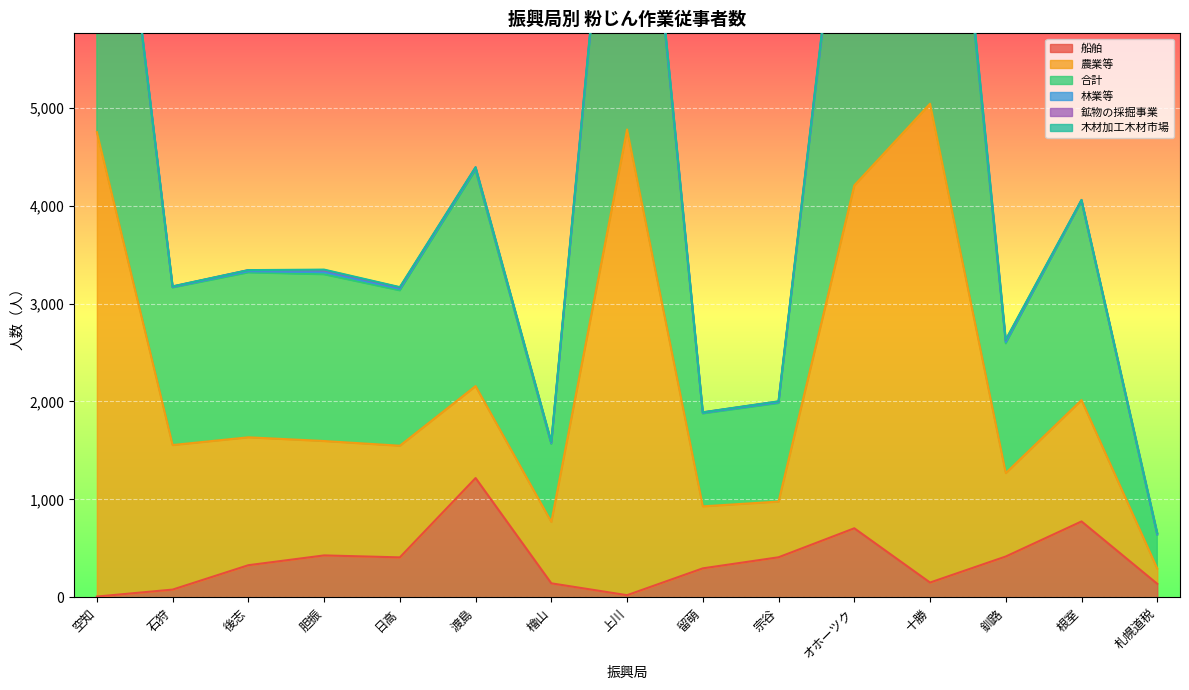

What is the sum of all 船舶 values?

5525